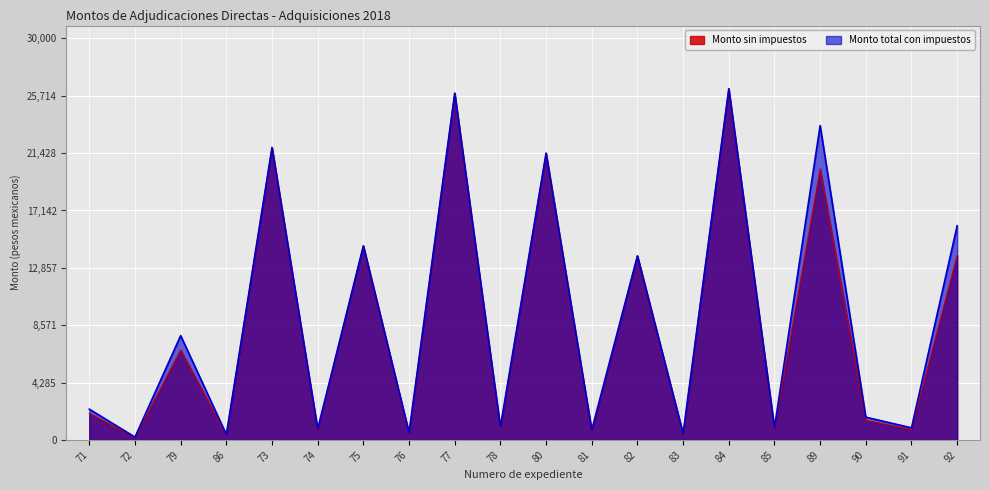

What is the total value across all series at 92?

29793.1